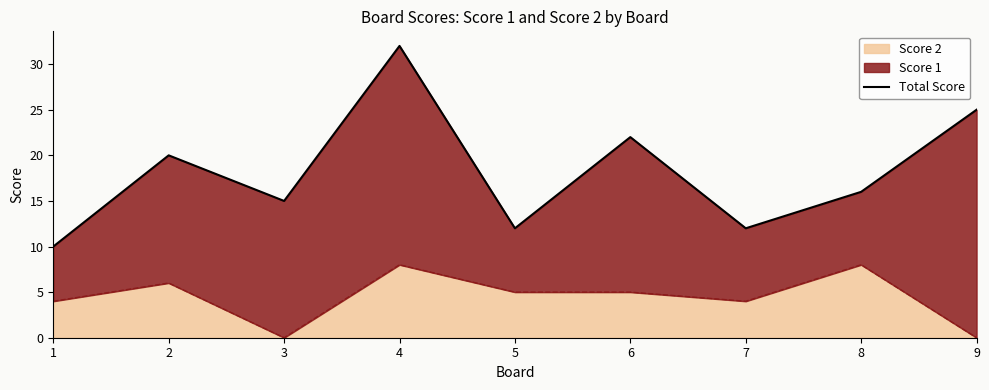

What is the value of the 1st point from the left?

10